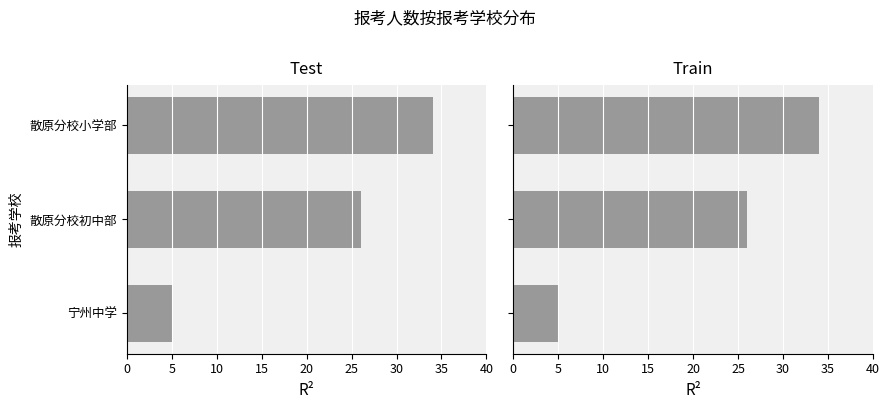

What is the maximum value shown in the chart?

34